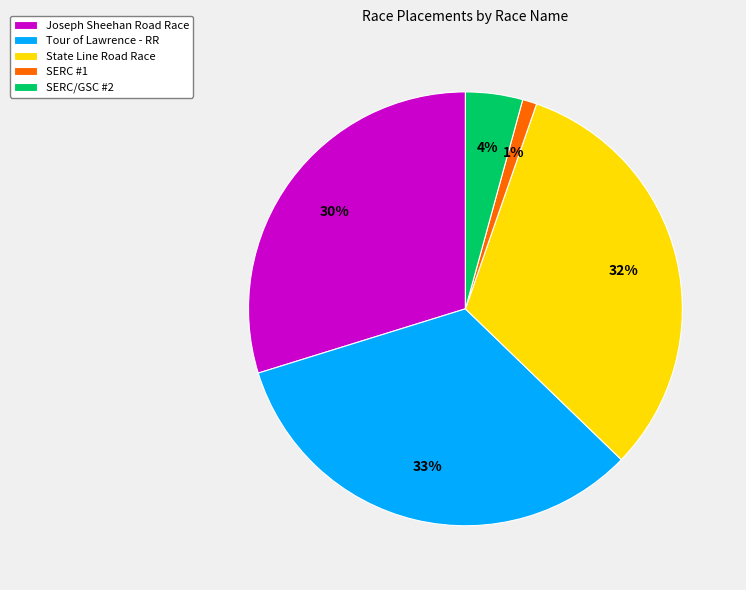

To the nearest percent, what portion does State Line Road Race represent?

32%